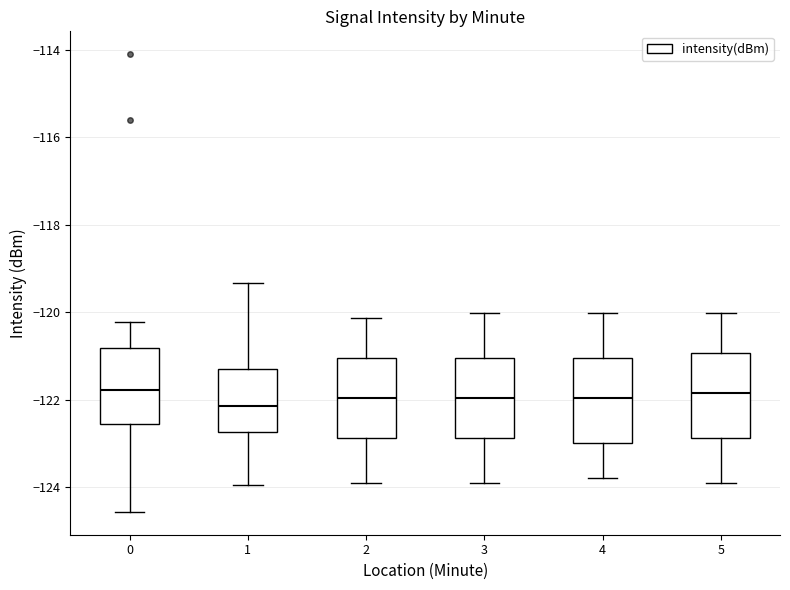

Reading left to right, read every box against the y-axis: the position of its median line, the range the box covers, and the ends of its whiskers. The values are not printed on the chart, so give them approximately, as read against the axis.

0: median -121.8, box -122.6 to -120.8, whiskers -124.6 to -120.2
1: median -122.2, box -122.8 to -121.2, whiskers -124.0 to -119.4
2: median -122.0, box -122.8 to -121.0, whiskers -124.0 to -120.2
3: median -122.0, box -122.8 to -121.0, whiskers -124.0 to -120.0
4: median -122.0, box -123.0 to -121.0, whiskers -123.8 to -120.0
5: median -121.8, box -122.8 to -121.0, whiskers -124.0 to -120.0